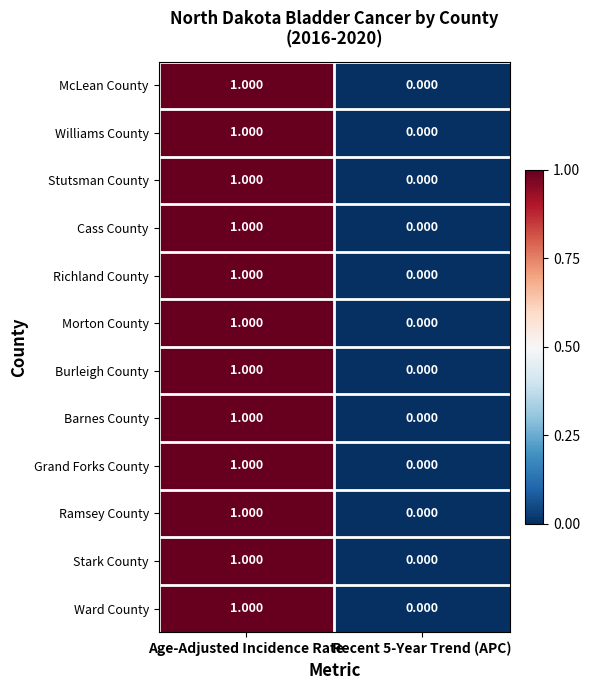

At which category is the sum across all series the highest?

Age-Adjusted Incidence Rate